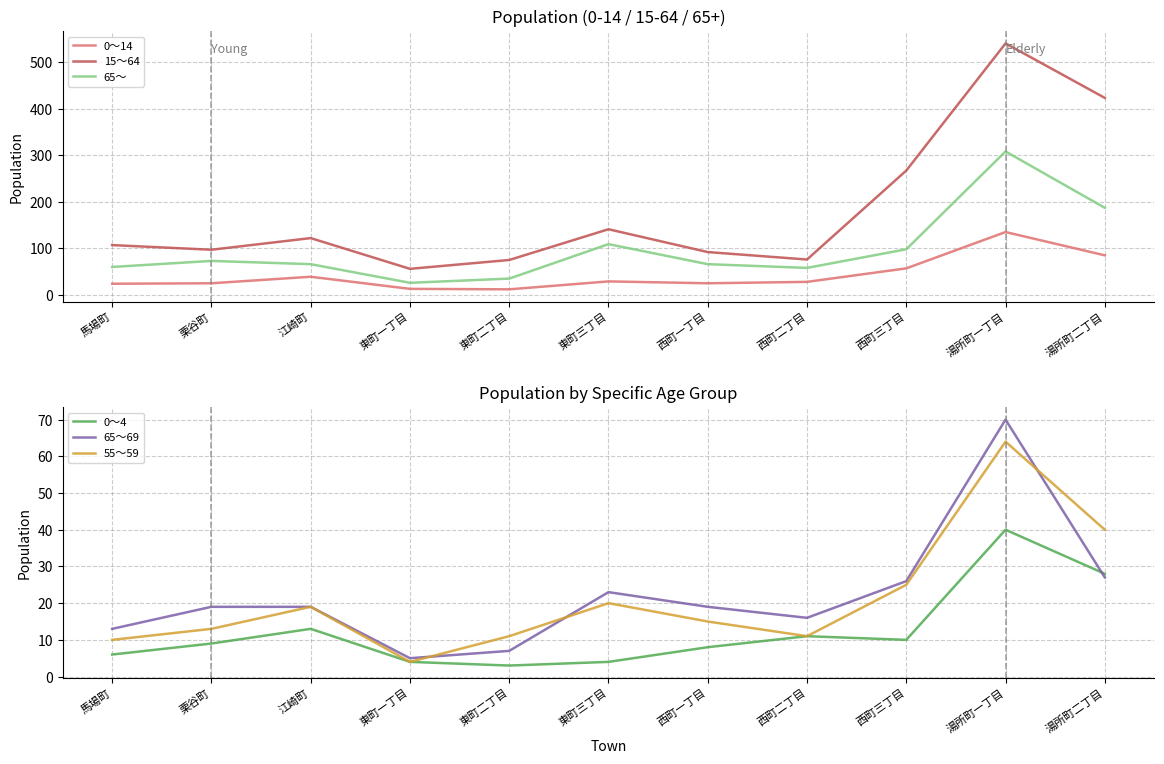

What is the label of the 3rd point from the right?

西町三丁目